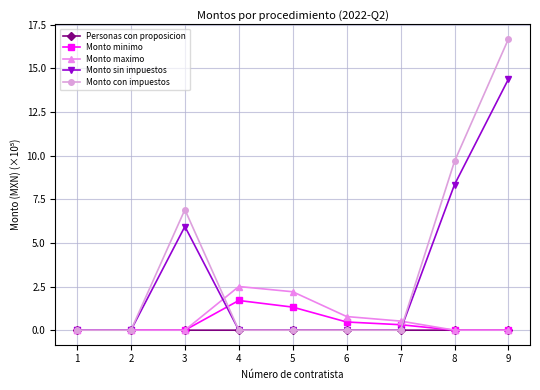

The value of Monto maximo at 1 is -1.4. True or false?

False